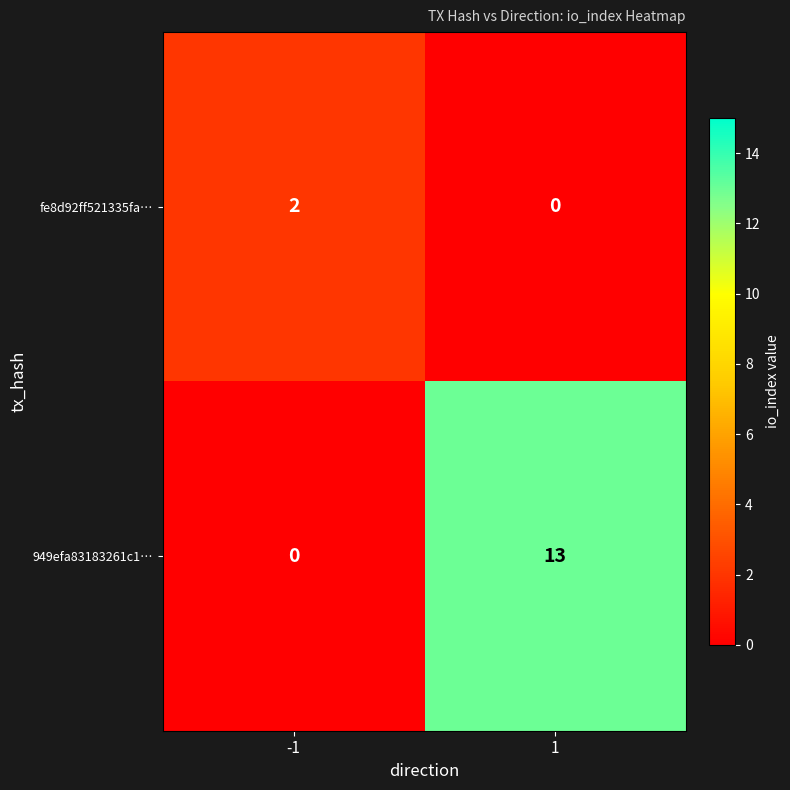

Rank the series by their average value, from highest to lowest.

949efa83183261c1…, fe8d92ff521335fa…